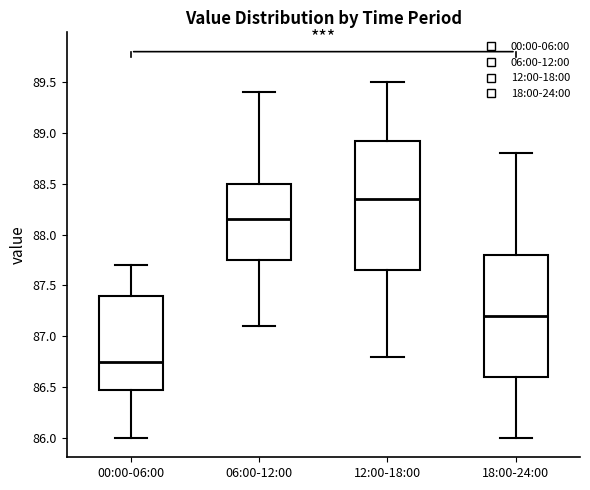

Which box's median line is the lowest?

00:00-06:00